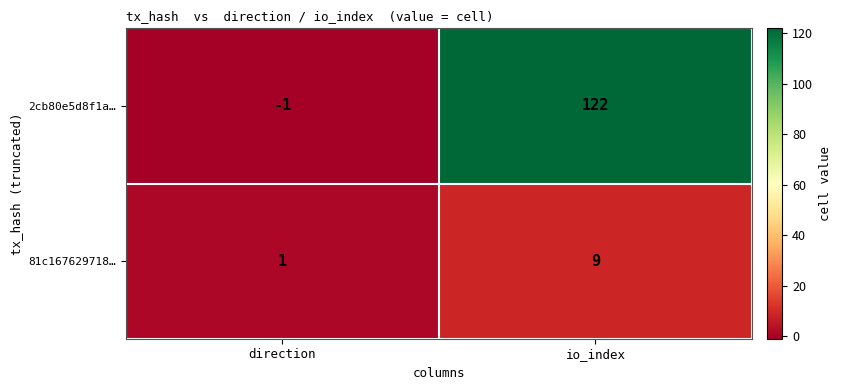

Which series has the largest total across all categories?

2cb80e5d8f1a…